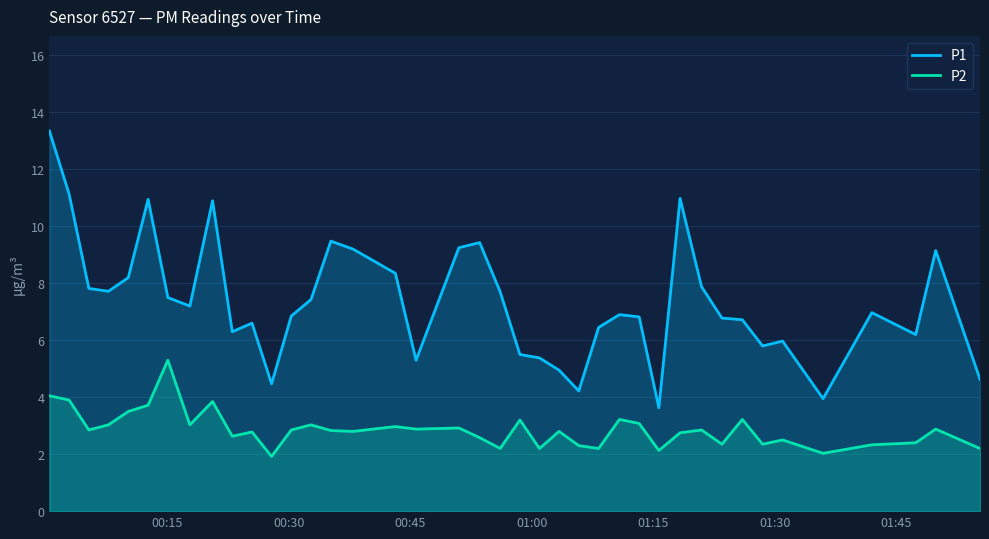

What is the maximum value for P2?

5.3